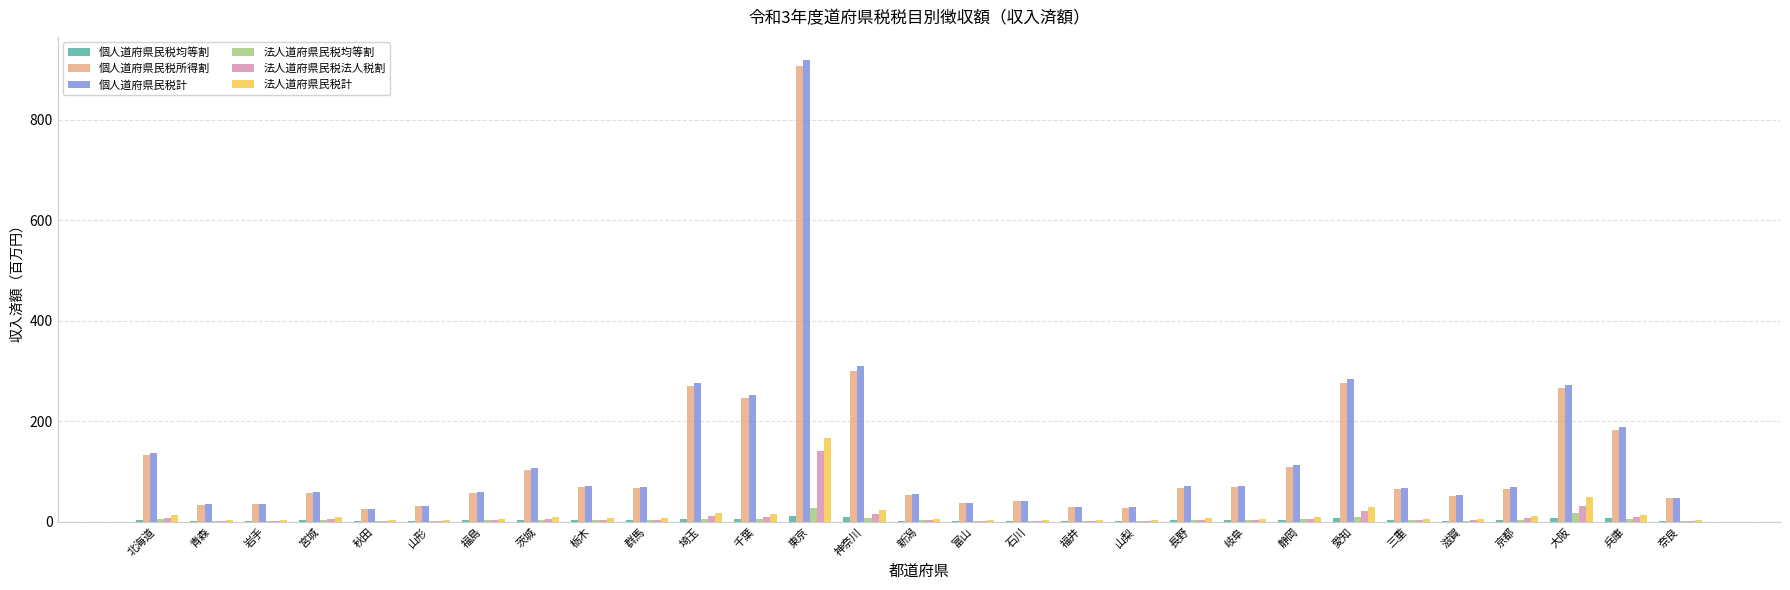

At which category is the sum across all series the highest?

東京